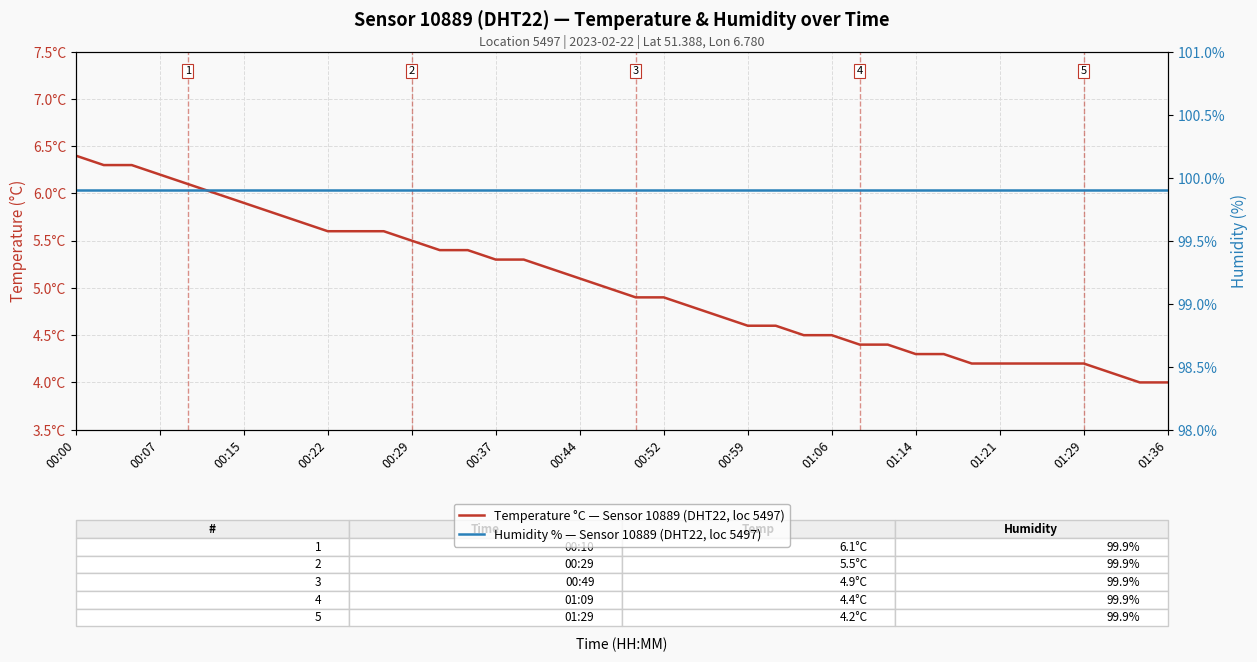

The value of Temperature °C — Sensor 10889 (DHT22, loc 5497) at 22 is 6.3. True or false?

False